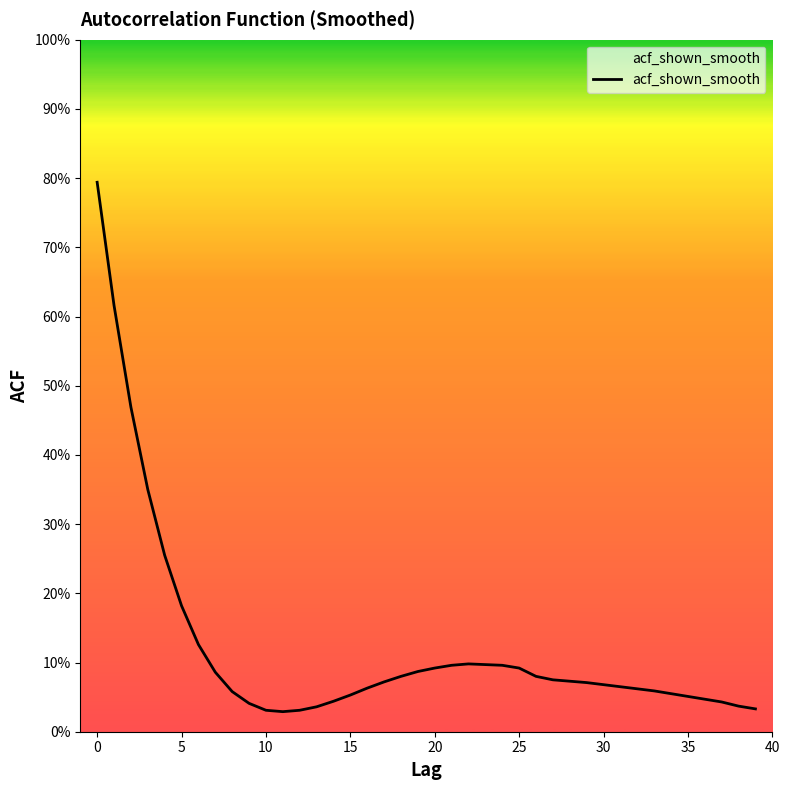

What is the label of the 27th point from the left?

26